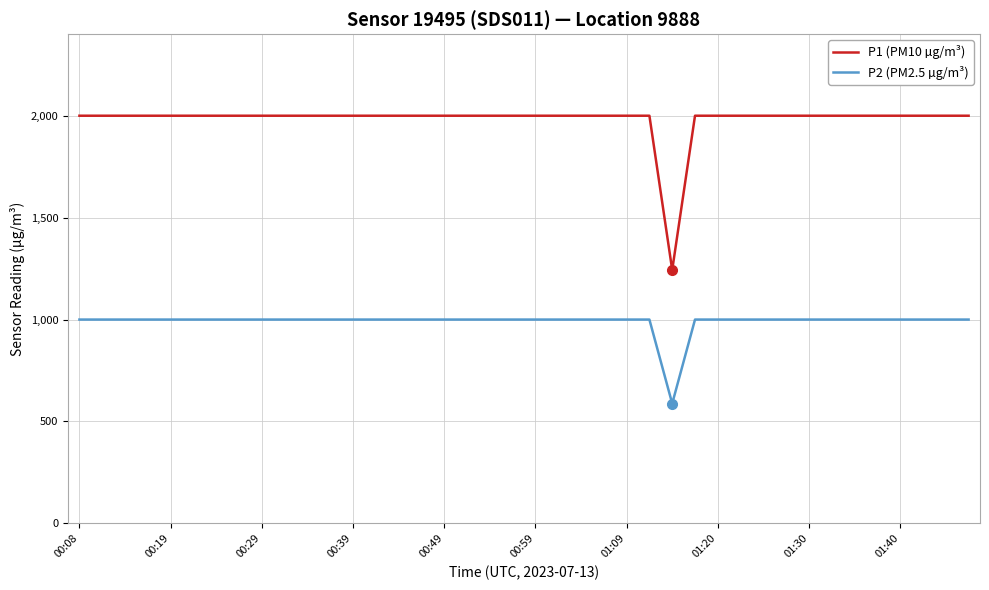

What is the difference between the maximum and minimum values in the P2 (PM2.5 µg/m³) series?

412.2